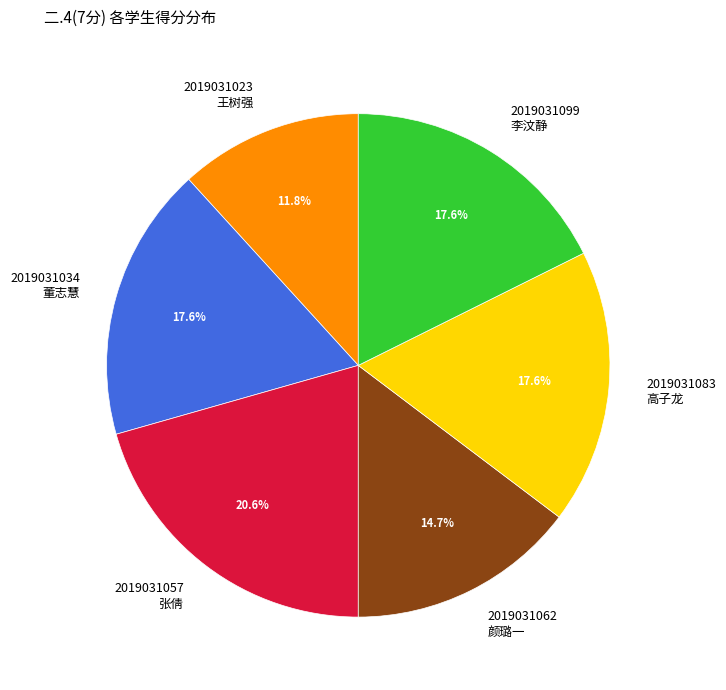

What portion of the pie excludes 2019031099 李汶静?

82.4%